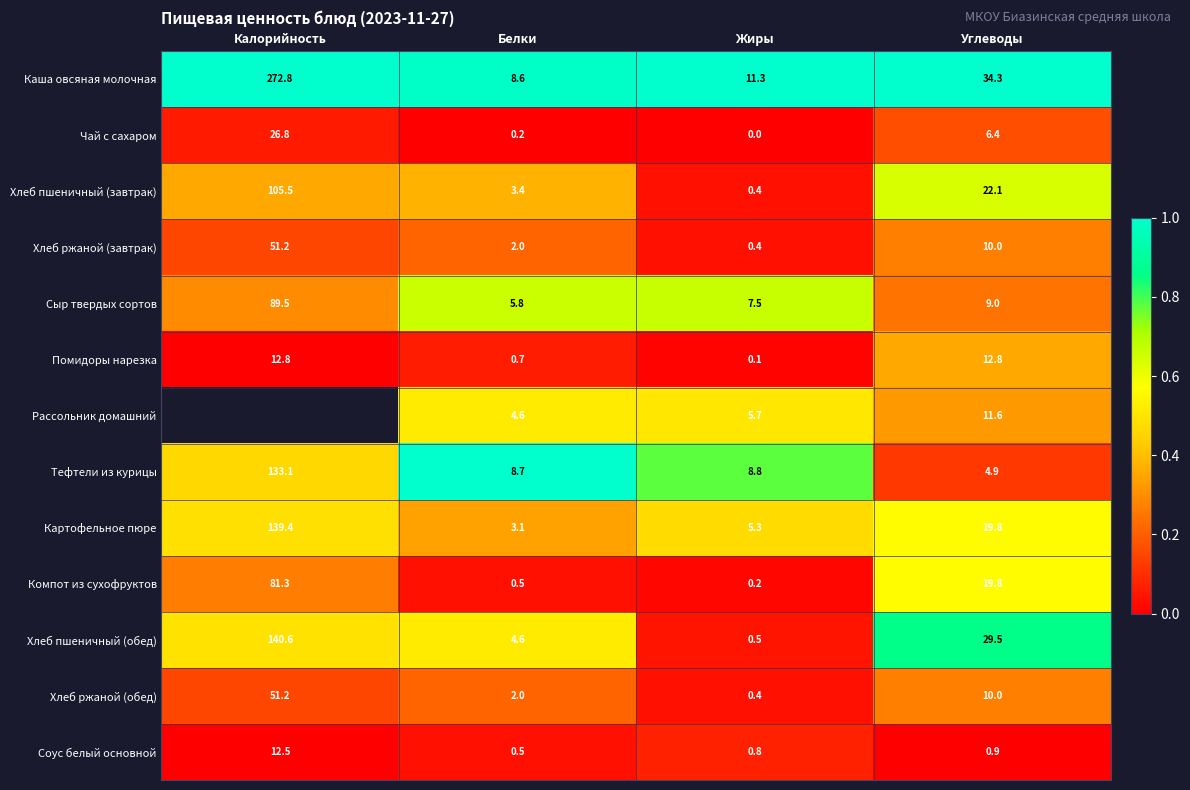

What is the spread (max minus min) of values at Углеводы?

33.4